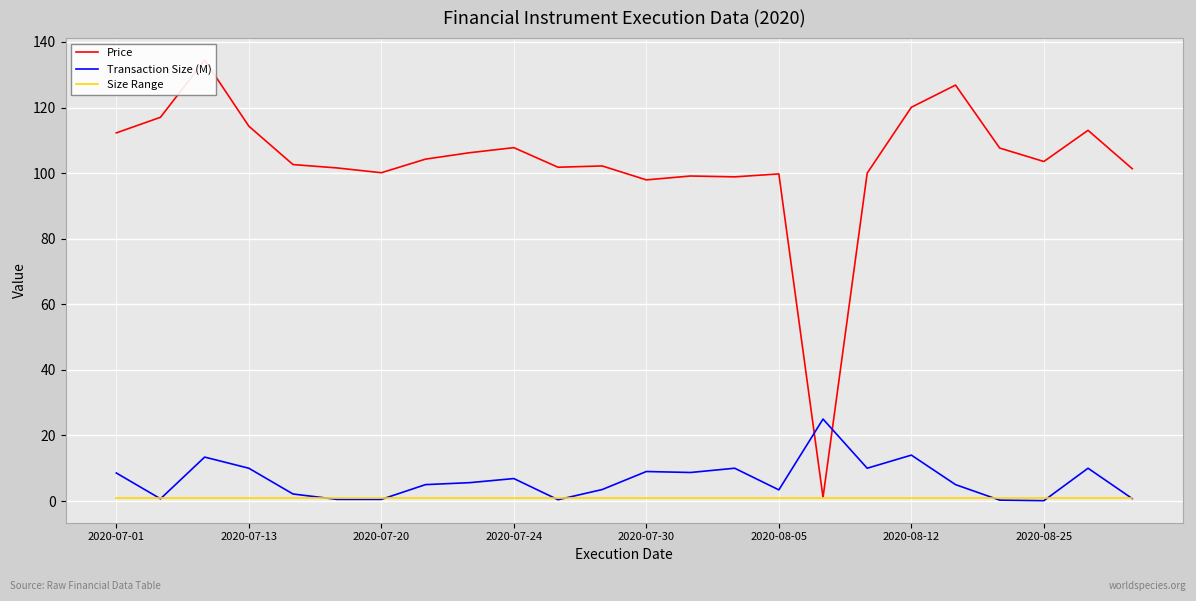

Reading left to right, list all the values displayed in this chart.

Price: 112.3	117.0	134.5	114.3	102.6	101.6	100.1	104.3	106.2	107.8	101.8	102.2	97.9	99.1	98.9	99.8	1.1	100.0	120.1	126.9	107.6	103.5	113.1	101.4
Transaction Size (M): 8.6	0.7	13.4	10.0	2.1	0.5	0.5	5.0	5.6	6.8	0.4	3.5	9.0	8.7	10.0	3.4	25.0	10.0	14.0	5.0	0.3	0.1	10.0	0.8
Size Range: 1.0	1.0	1.0	1.0	1.0	1.0	1.0	1.0	1.0	1.0	1.0	1.0	1.0	1.0	1.0	1.0	1.0	1.0	1.0	1.0	1.0	1.0	1.0	1.0